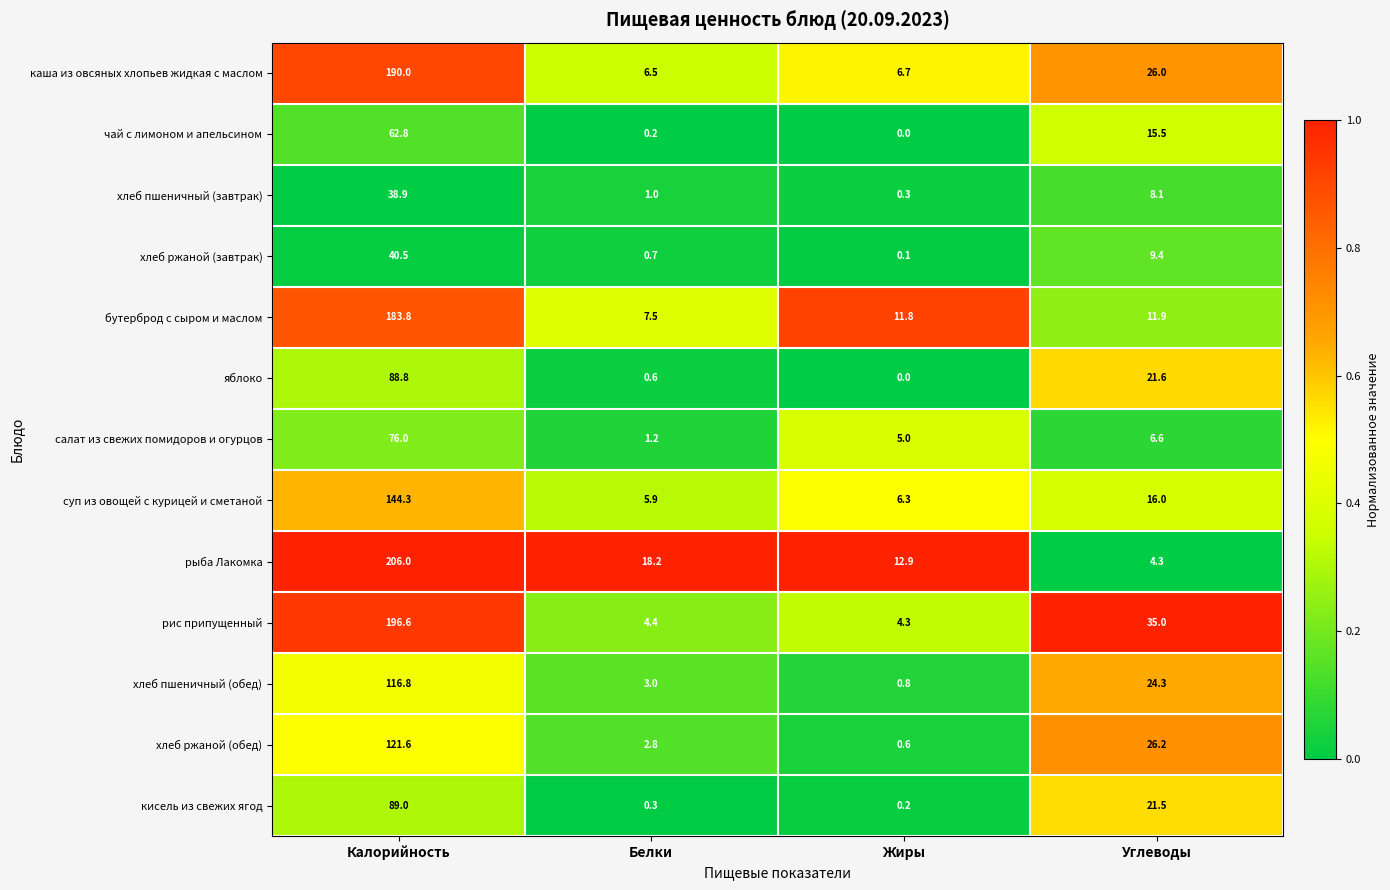

What is the difference between the maximum and second lowest values in the рис припущенный series?

192.2